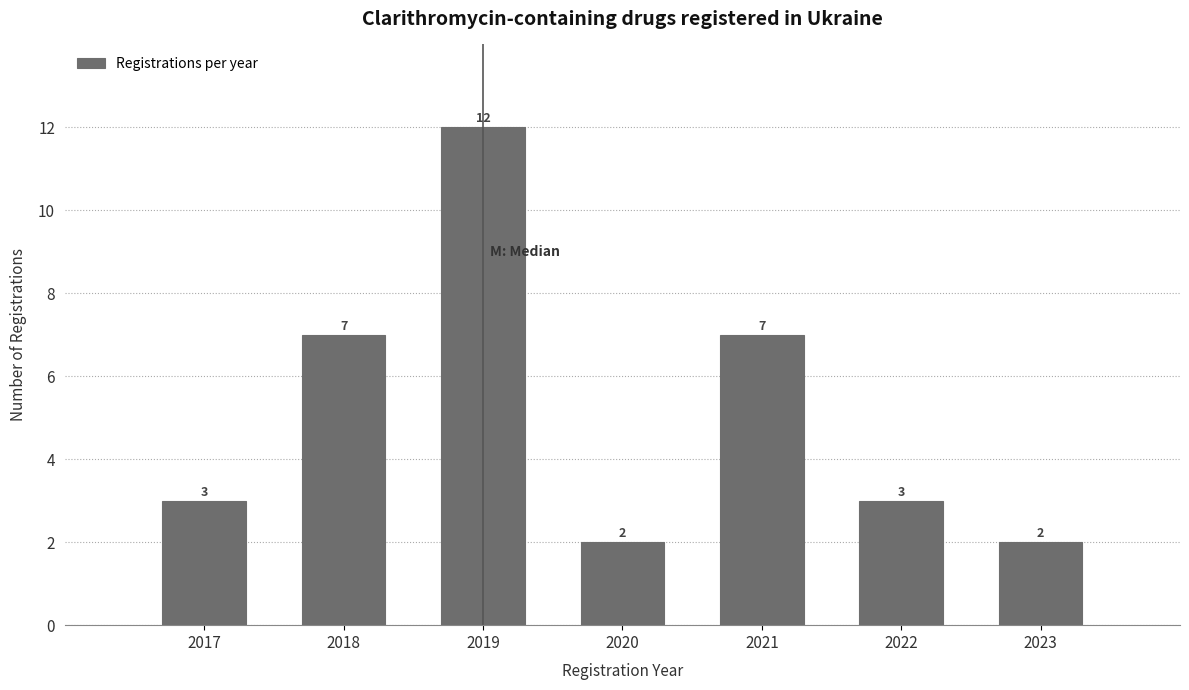

Reading right to left, transcribe all the data shown in this chart.

2023=2	2022=3	2021=7	2020=2	2019=12	2018=7	2017=3